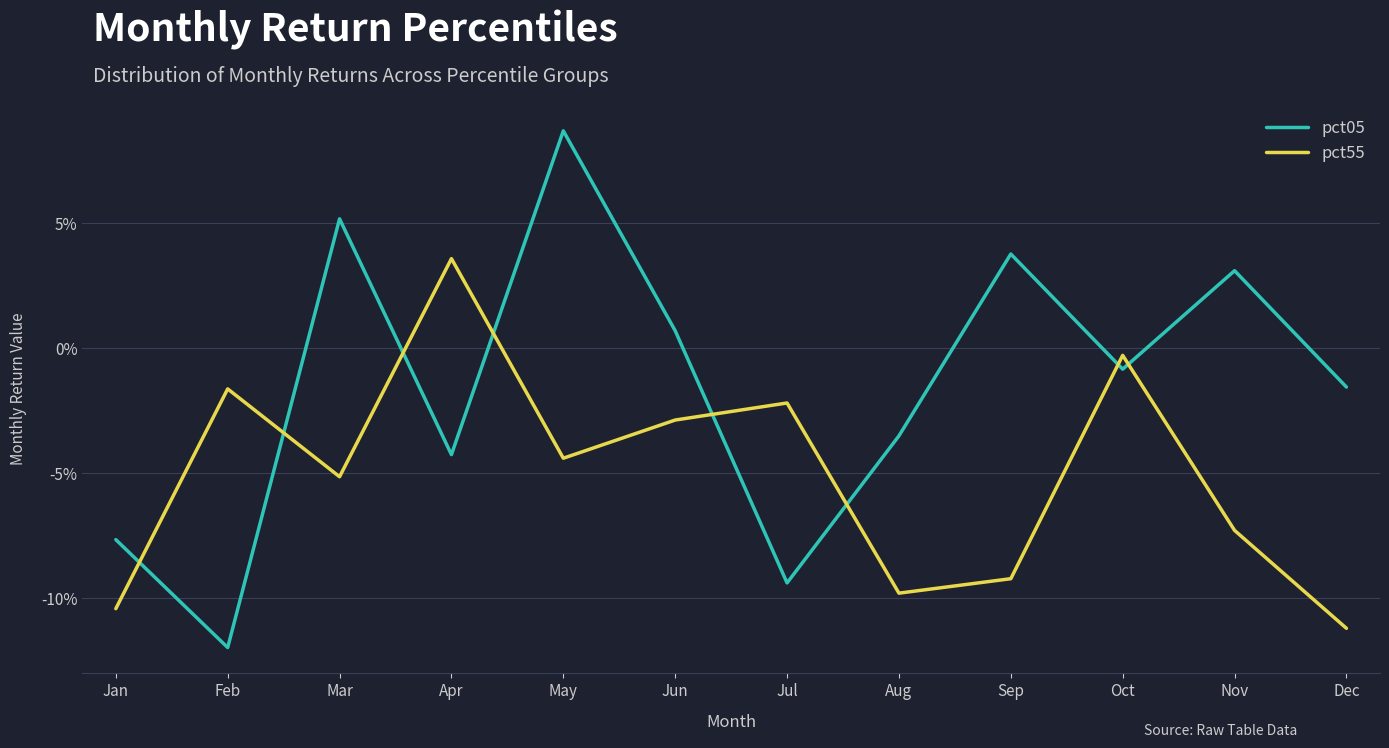

True or false: pct05 and pct55 intersect in this chart.

True